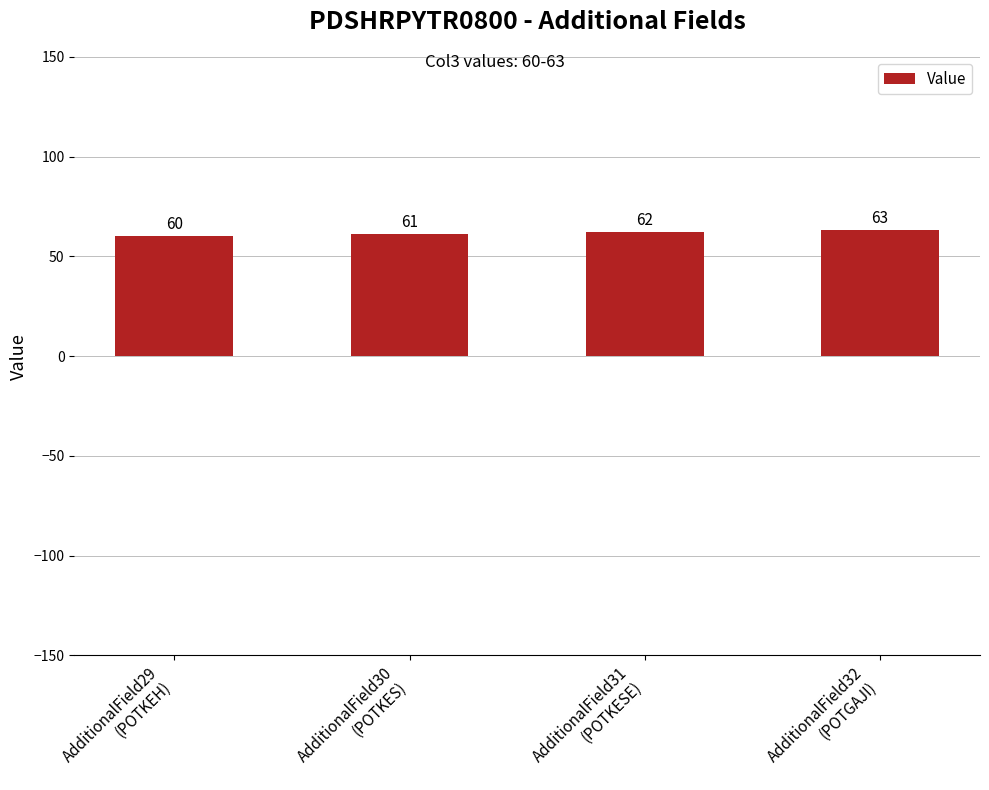

True or false: the data shows 61 at AdditionalField30
(POTKES).

True